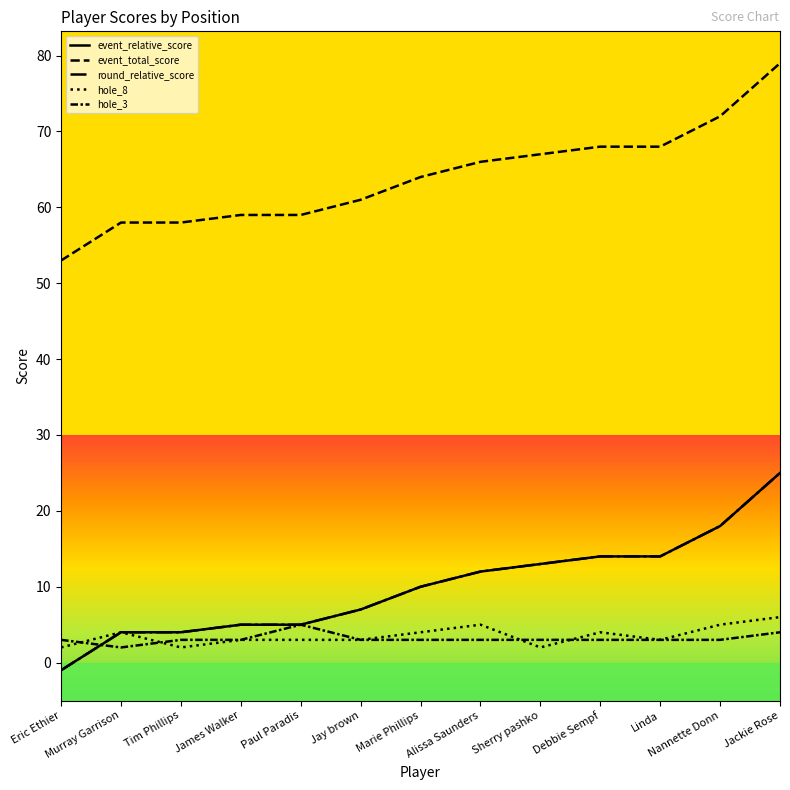

Is it true that event_total_score equals 58 at Murray Garrison?

True